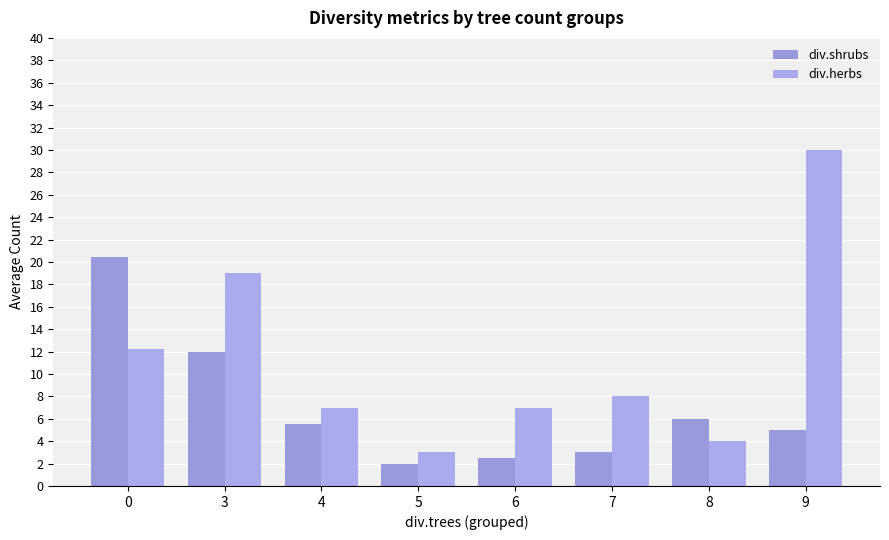

What is the total value across all series at 8?

10.0